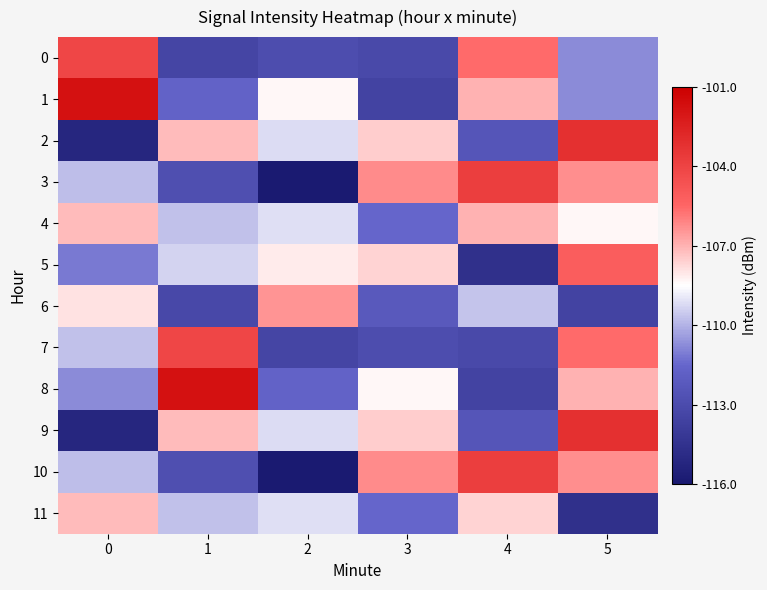

Which label corresponds to the smallest value in the chart?

2